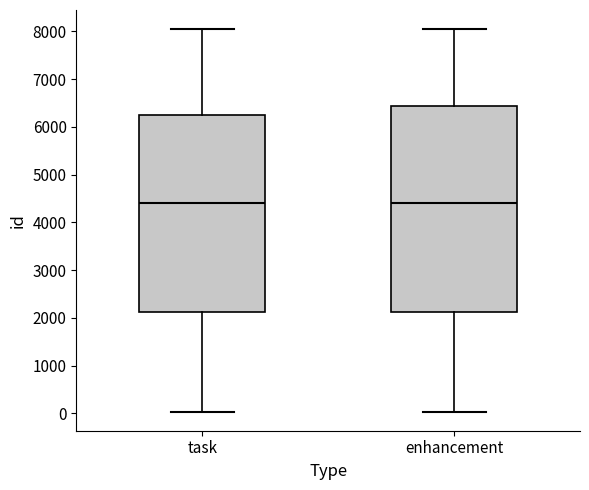

Reading left to right, read every box against the y-axis: the position of its median line, the range the box covers, and the ends of its whiskers. The values are not printed on the chart, so give them approximately, as read against the axis.

task: median 4400, box 2100 to 6200, whiskers 0 to 8000
enhancement: median 4400, box 2100 to 6400, whiskers 0 to 8000